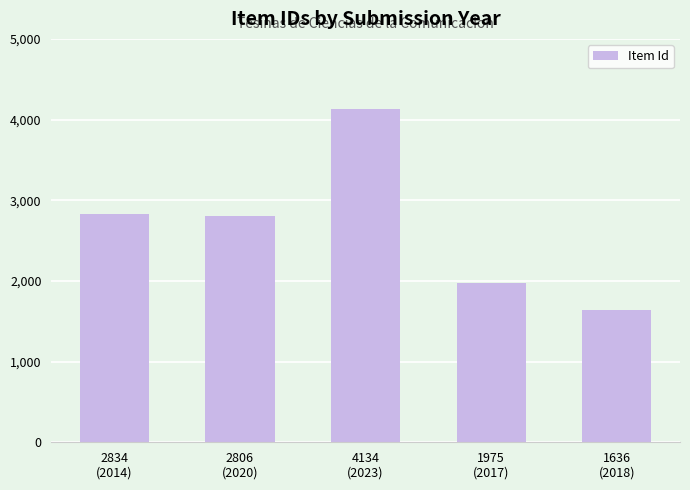

What value does the data have at 1975
(2017), to the nearest 100?

2000